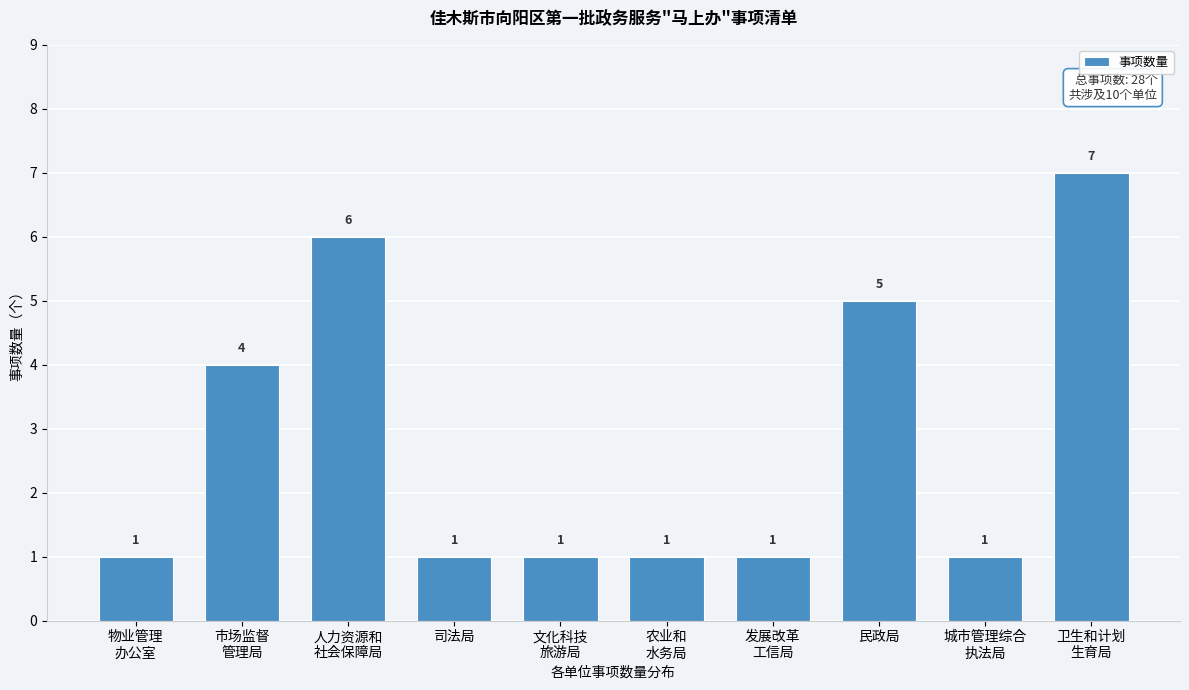

Reading left to right, transcribe all the data shown in this chart.

1	4	6	1	1	1	1	5	1	7